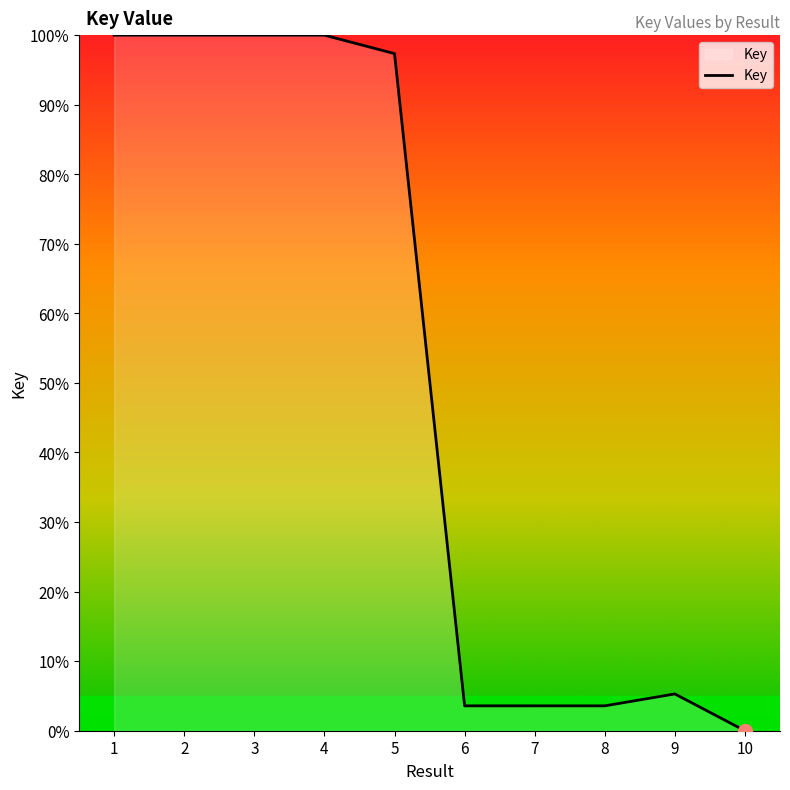

What is the ratio of the value at 6 to the value at 9?

0.7